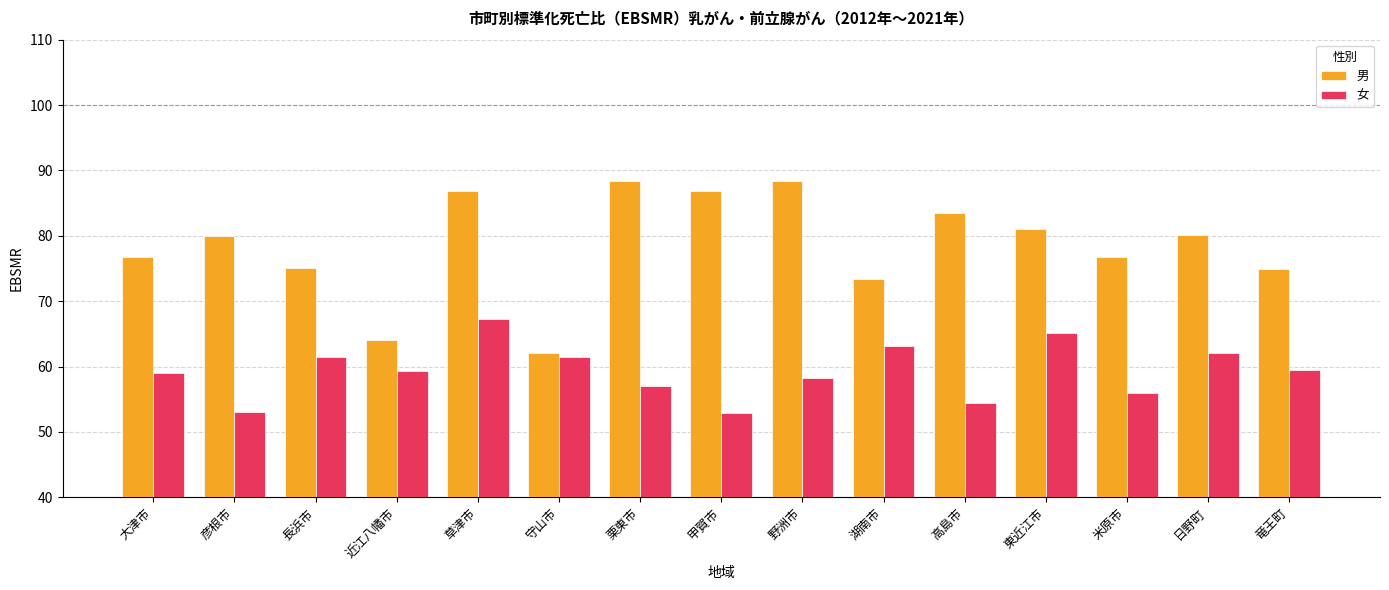

What is the difference between the maximum and minimum values in the 男 series?

26.4